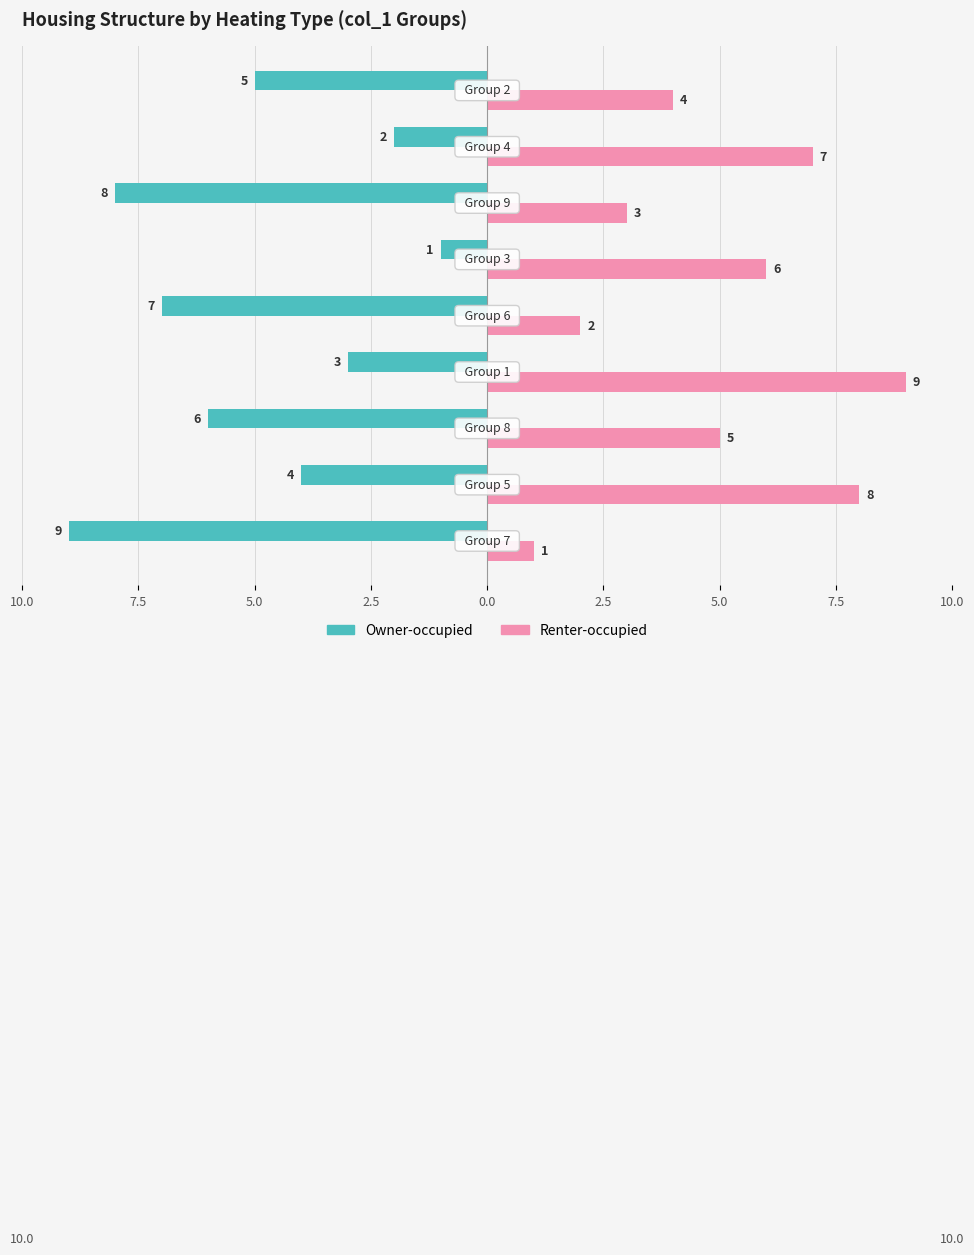

What is the value of the Owner-occupied bar at the 7th from the left?

-6